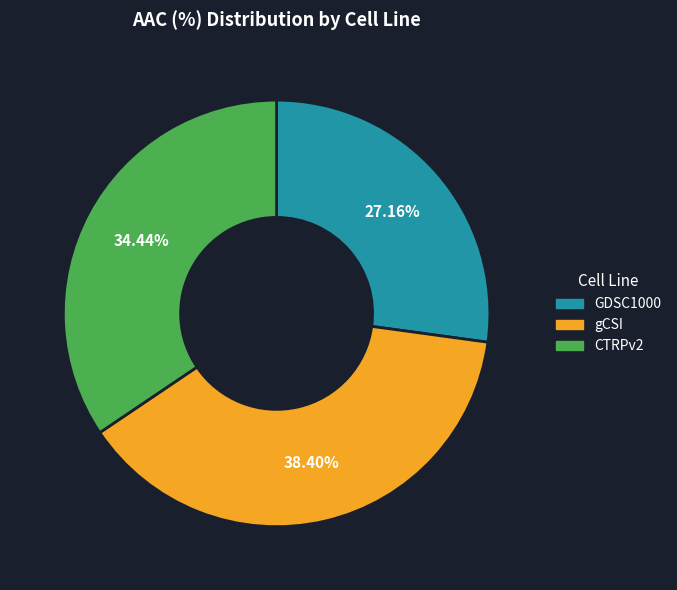

To the nearest percent, what is the difference between the GDSC1000 and gCSI slice percentages?

11%